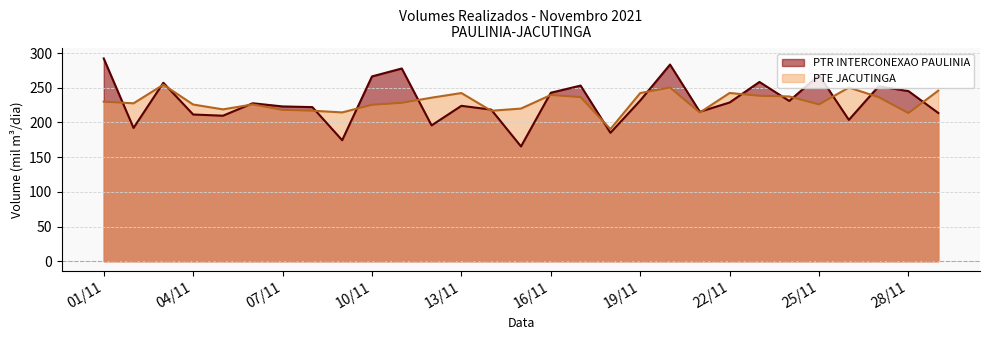

How many intersections are there between PTR INTERCONEXAO PAULINIA and PTE JACUTINGA?

19